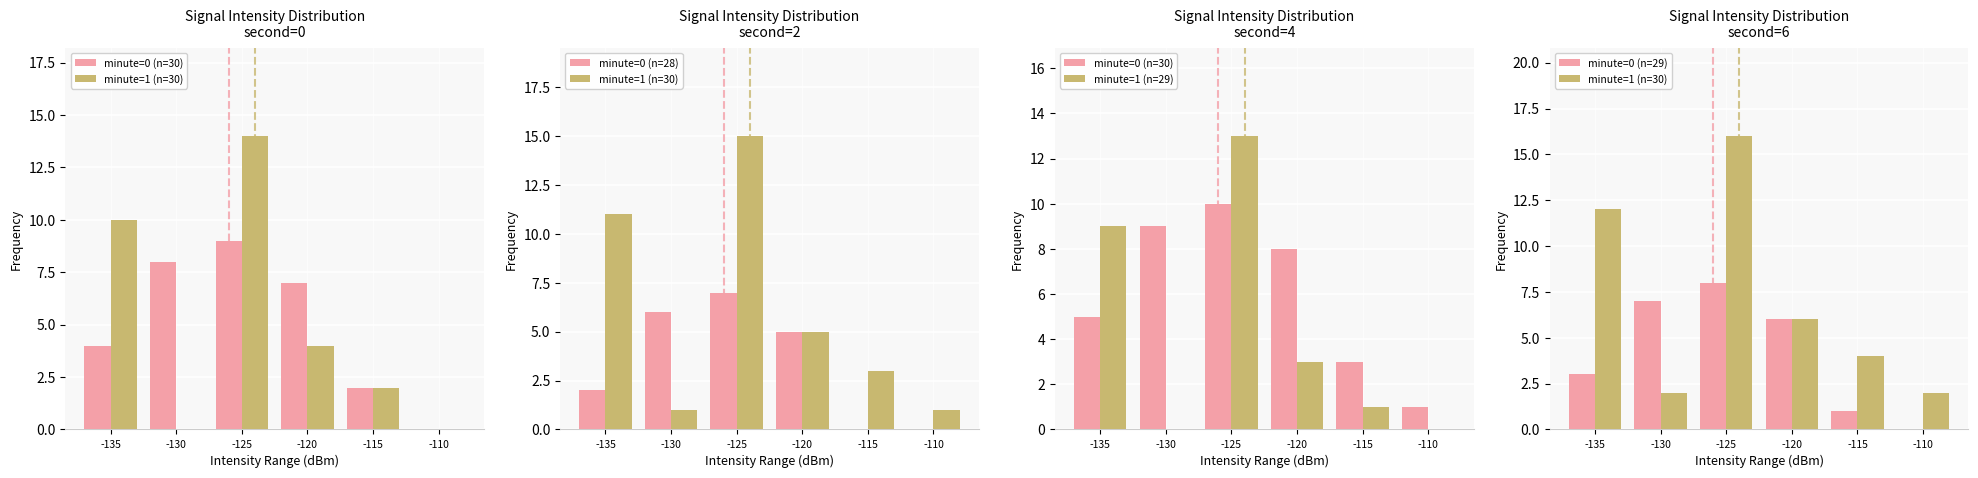

The minute=0 (n=29) series shows -4 at -110. True or false?

False